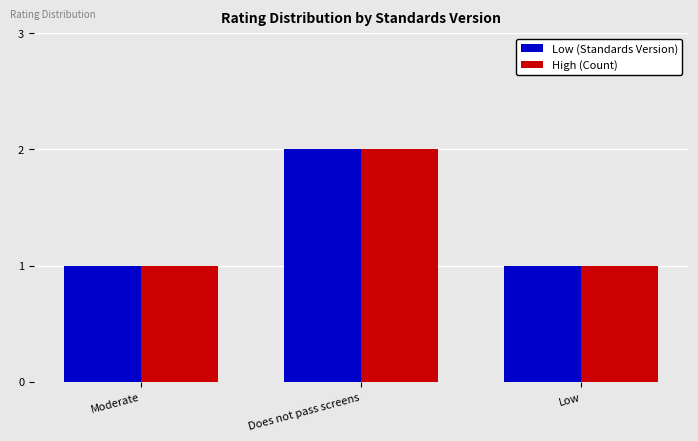

Does the chart contain any negative values?

No